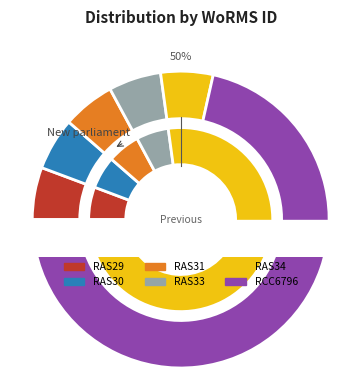

Does RCC6796 account for over 50% of the chart?

Yes